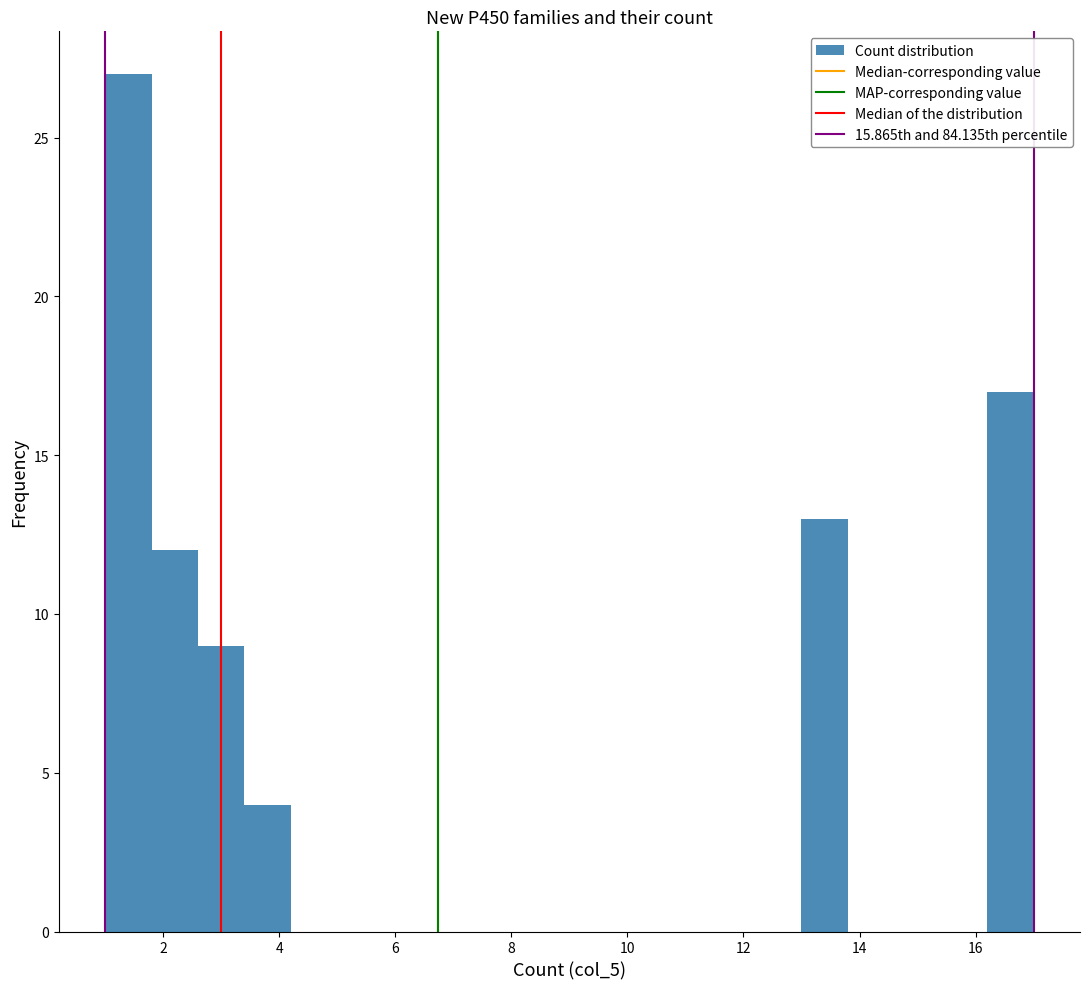

Reading left to right, list every bar in this chart as the range it spans on the x-axis followed by its height. The values are not printed on the chart, so give them approximately, as read against the axis.

1.0 to 1.8: 27
1.8 to 2.6: 12
2.6 to 3.4: 9
3.4 to 4.2: 4
4.2 to 5.0: 0
5.0 to 5.8: 0
5.8 to 6.6: 0
6.6 to 7.4: 0
7.4 to 8.2: 0
8.2 to 9.0: 0
9.0 to 9.8: 0
9.8 to 10.6: 0
10.6 to 11.4: 0
11.4 to 12.2: 0
12.2 to 13.0: 0
13.0 to 13.8: 13
13.8 to 14.6: 0
14.6 to 15.4: 0
15.4 to 16.2: 0
16.2 to 17.0: 17